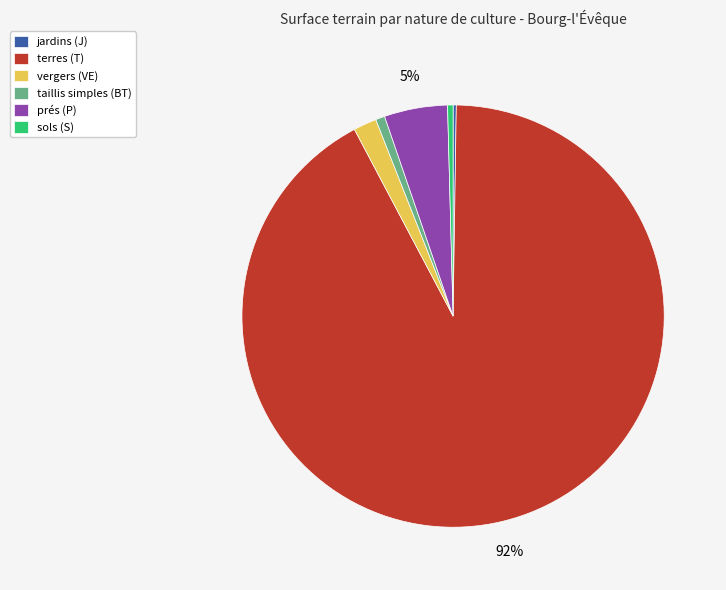

To the nearest percent, what percentage of the pie is prés (P)?

5%